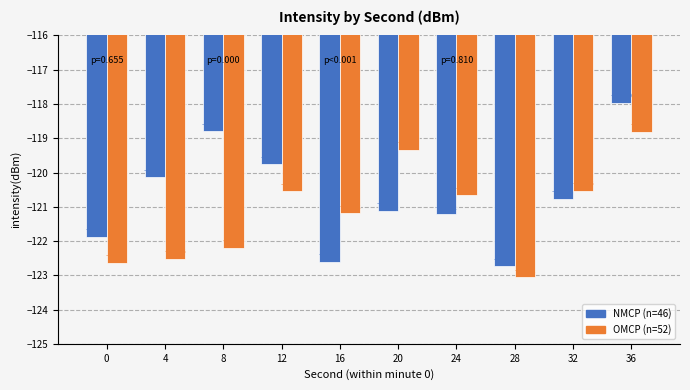

List the series in order of their overall mean, highest first.

NMCP (n=46), OMCP (n=52)